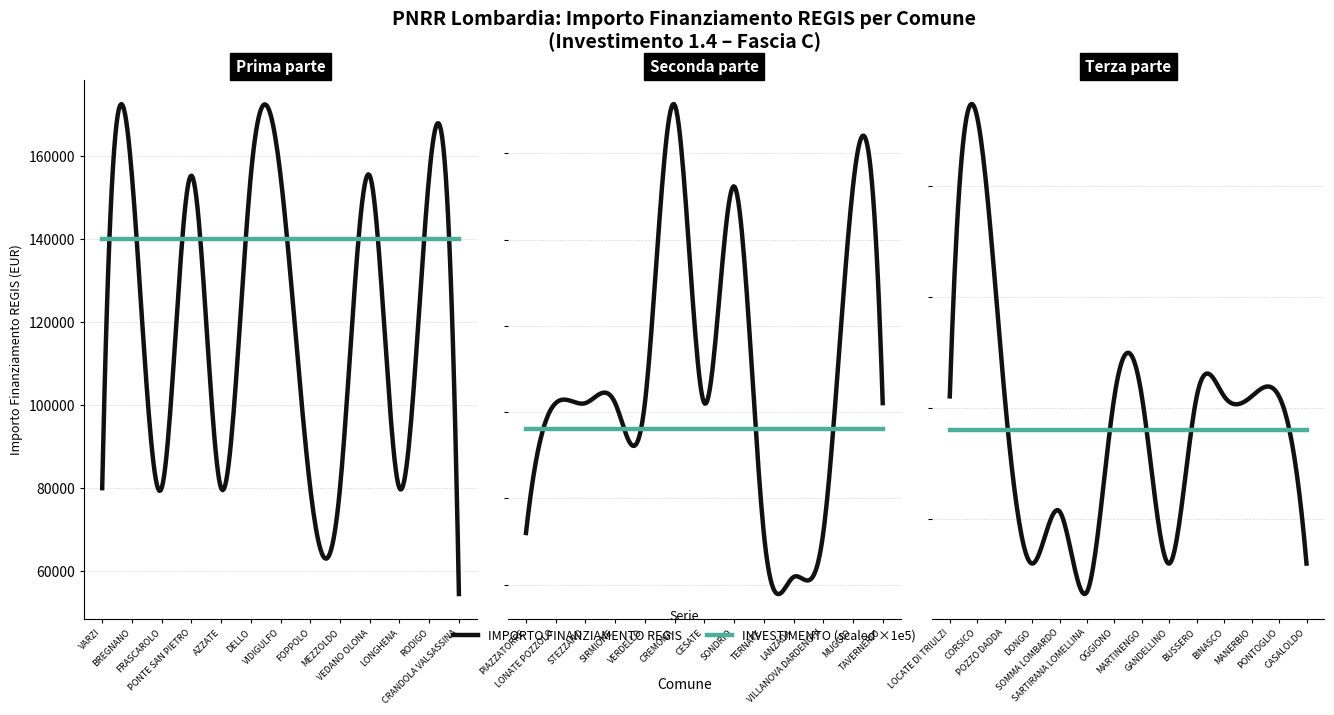

Between AZZATE and SONDRIO, which series saw the biggest shift?

IMPORTO FINANZIAMENTO REGIS